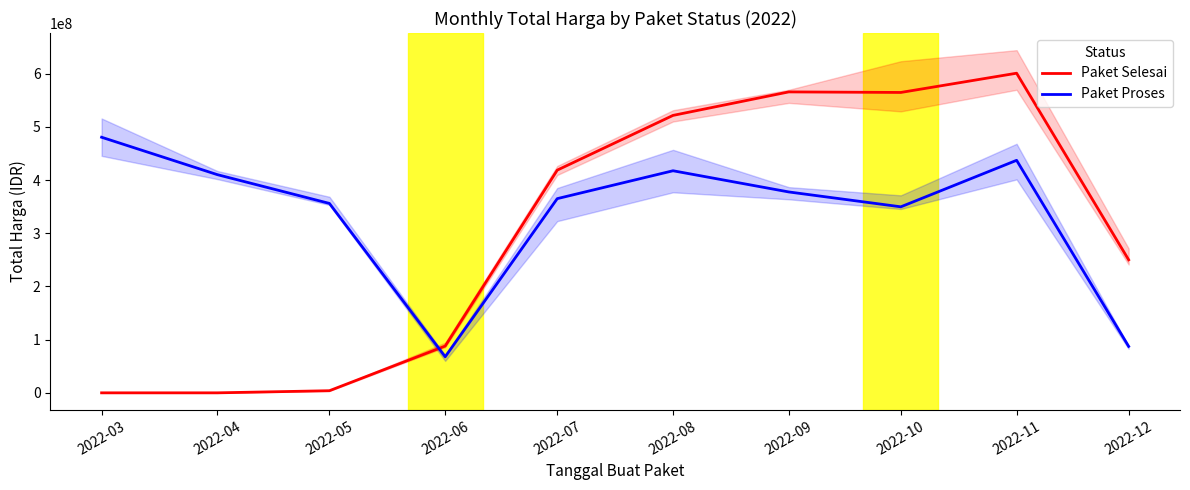

How many data points in Paket Selesai are less than 418732400?

5